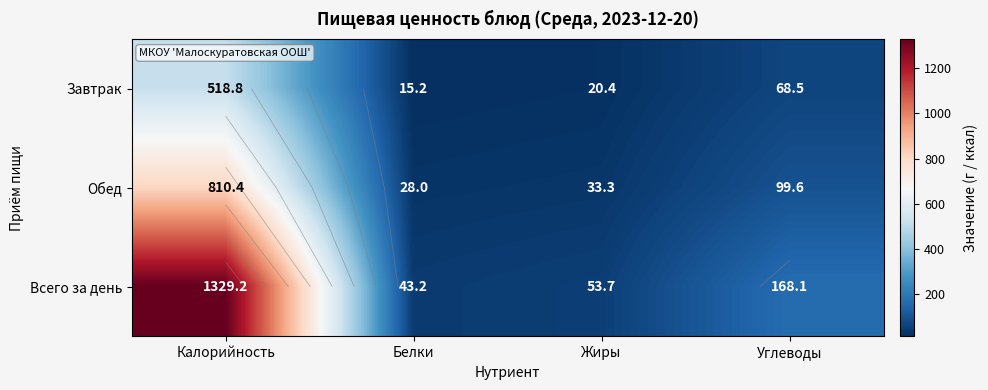

True or false: Всего за день has a value of 43.2 at Белки.

True